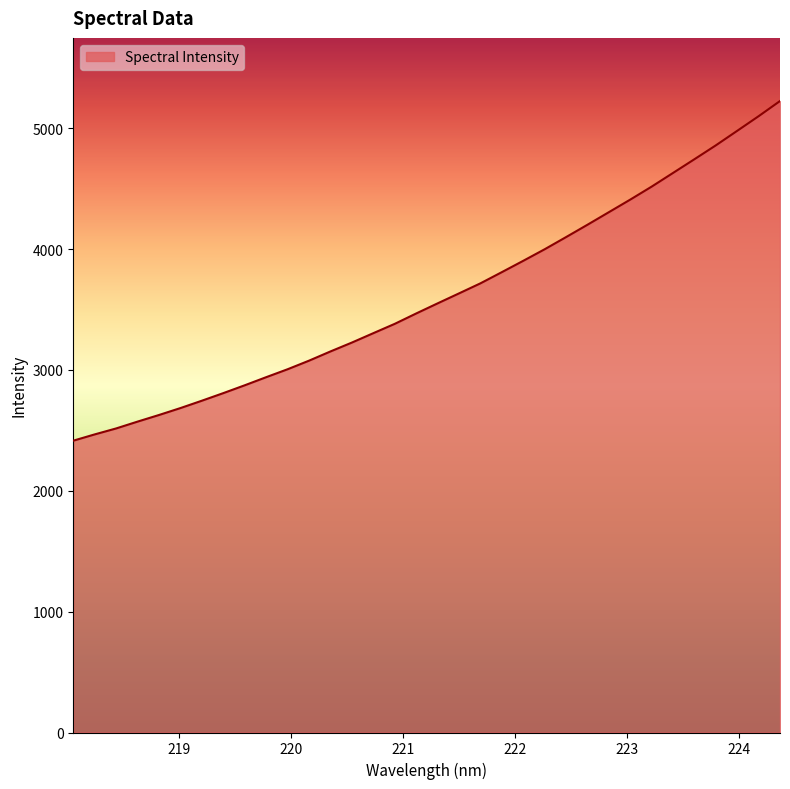

What is the difference between the maximum and minimum values?

2810.1